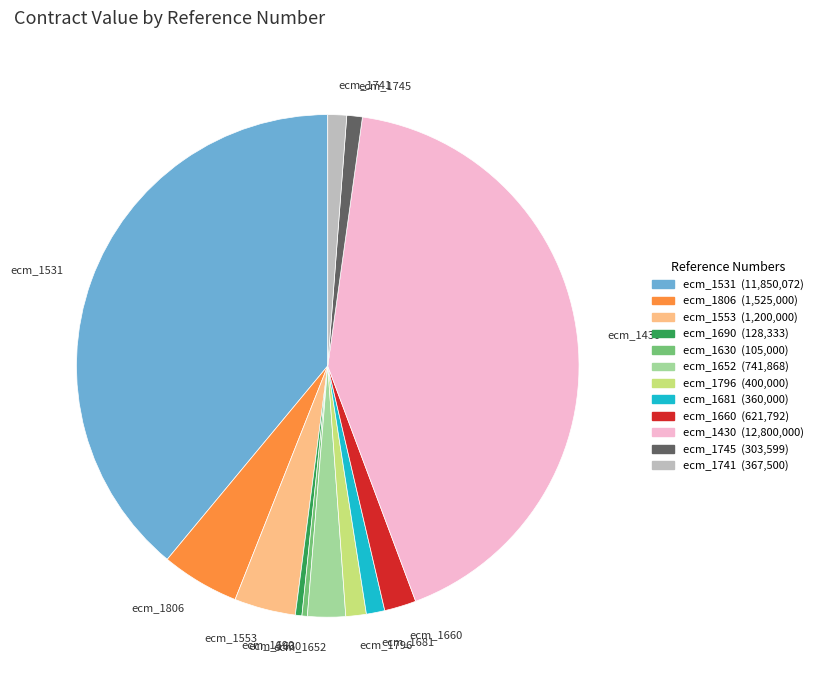

Does ecm_1660 account for over 50% of the chart?

No